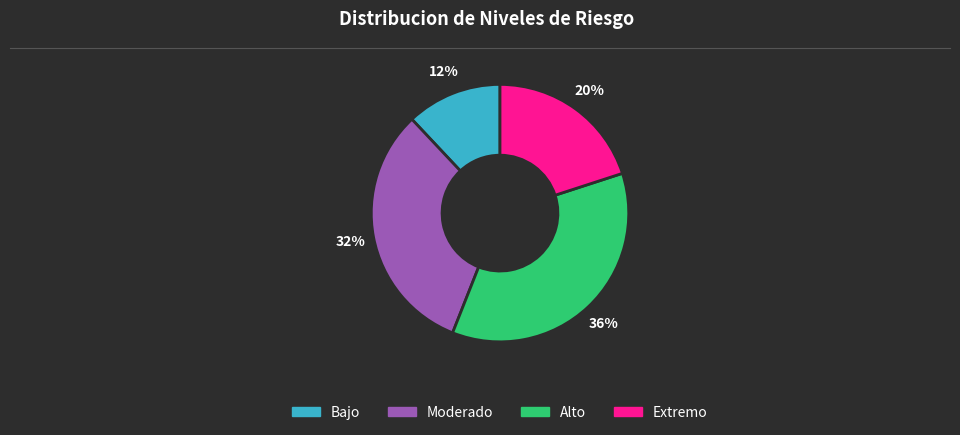

Is the sum of Alto and Bajo greater than half?

No